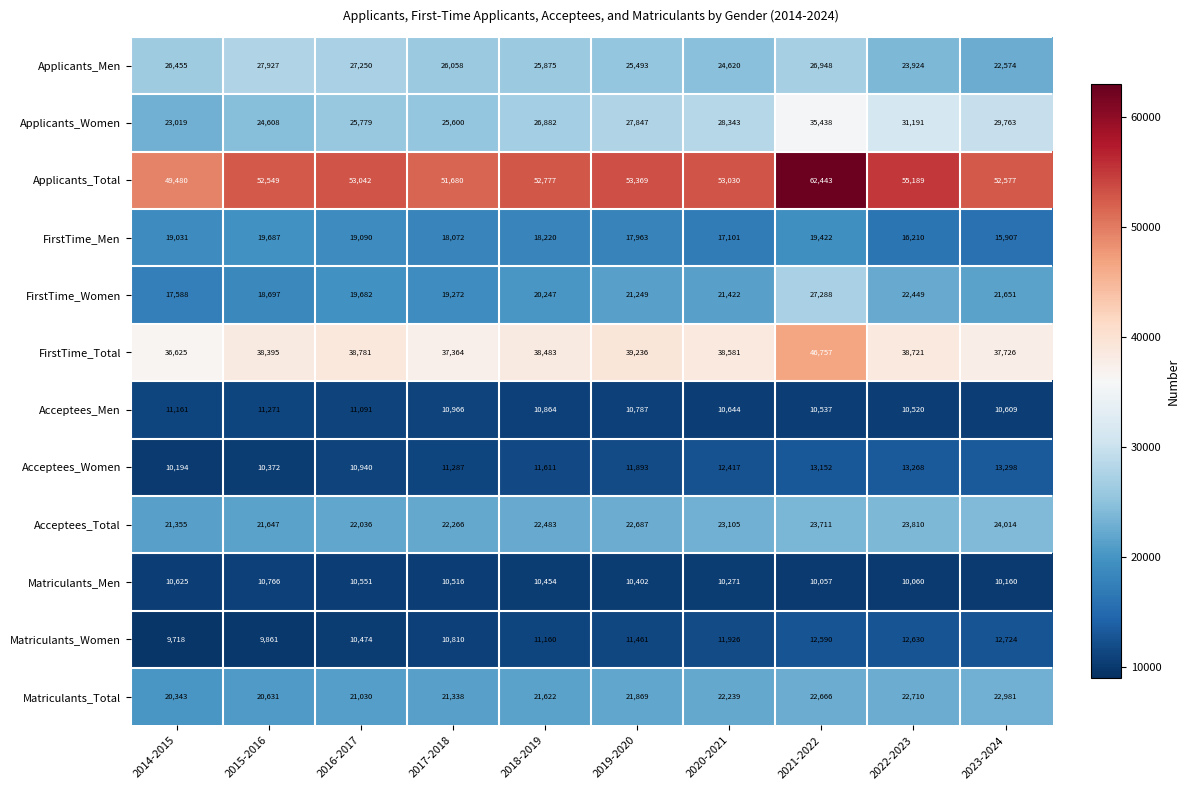

What is the total value across all series at 2022-2023?

280682